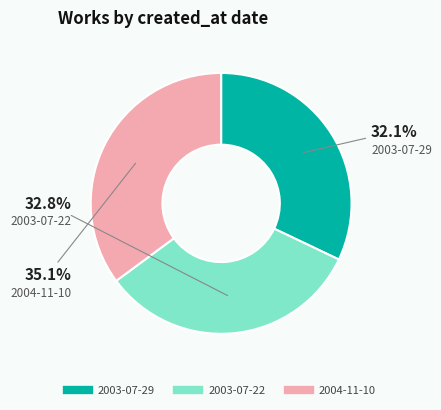

How many segments does this pie chart have?

3